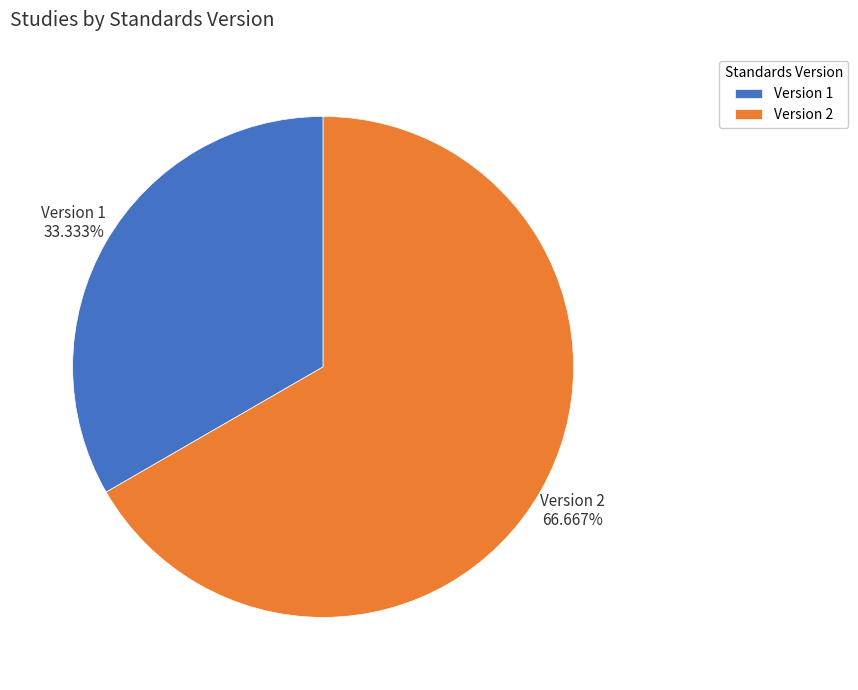

Which category has the smallest portion of the pie?

Version 1